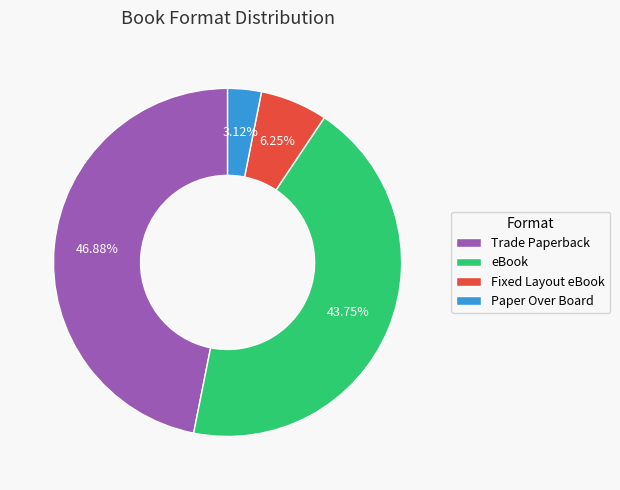

What portion of the pie excludes Paper Over Board?

96.9%